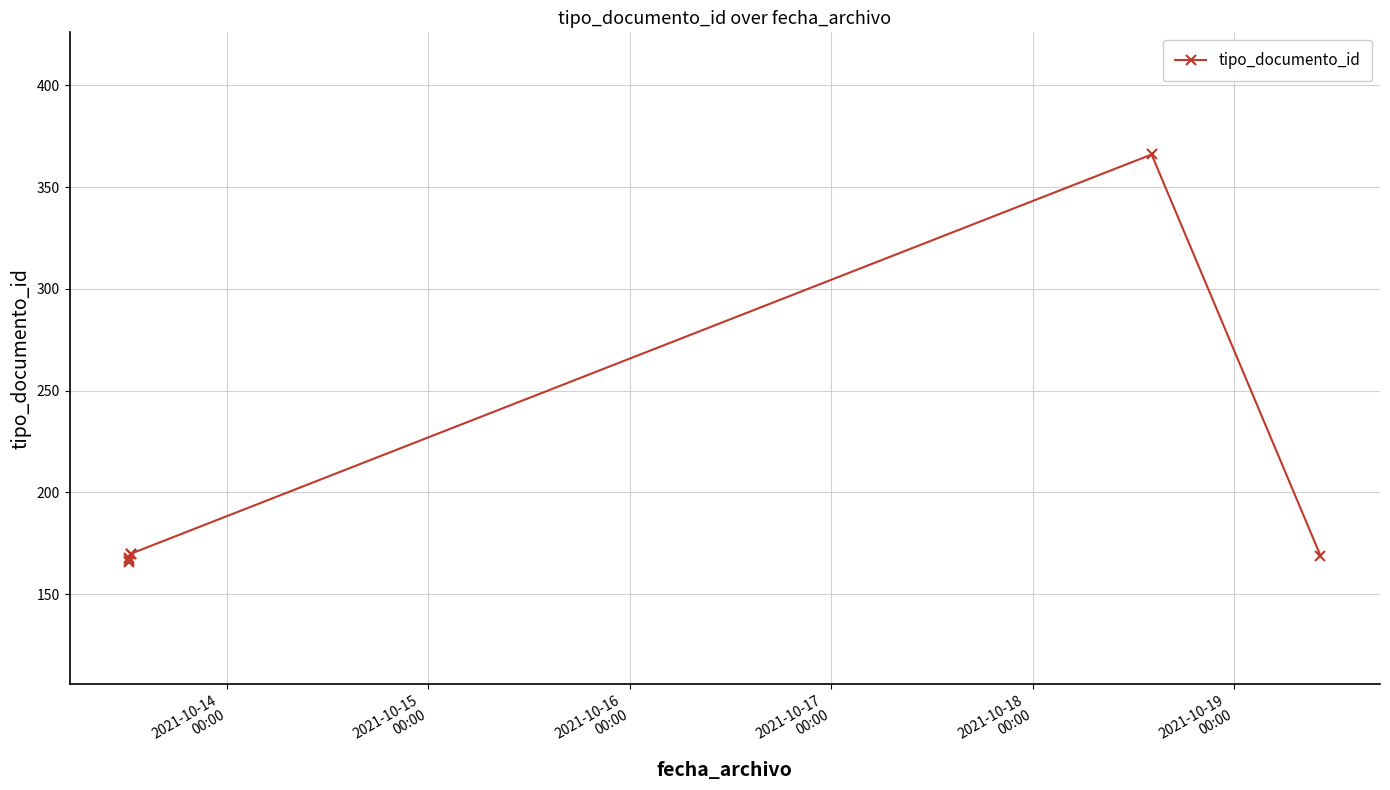

What is the difference between the maximum and second lowest values?

199